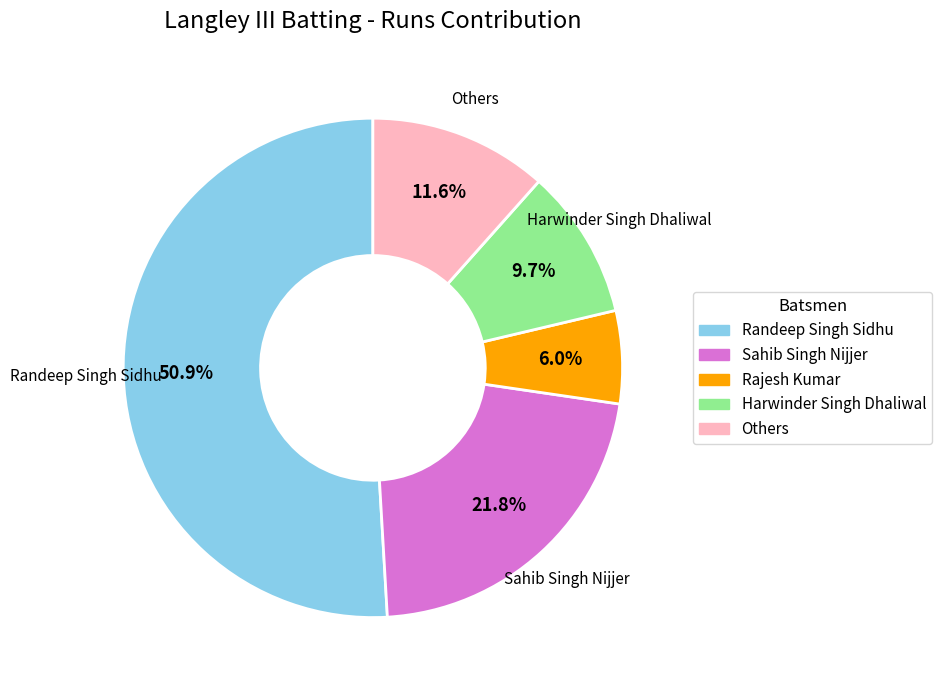

Does any single category account for the majority?

Yes